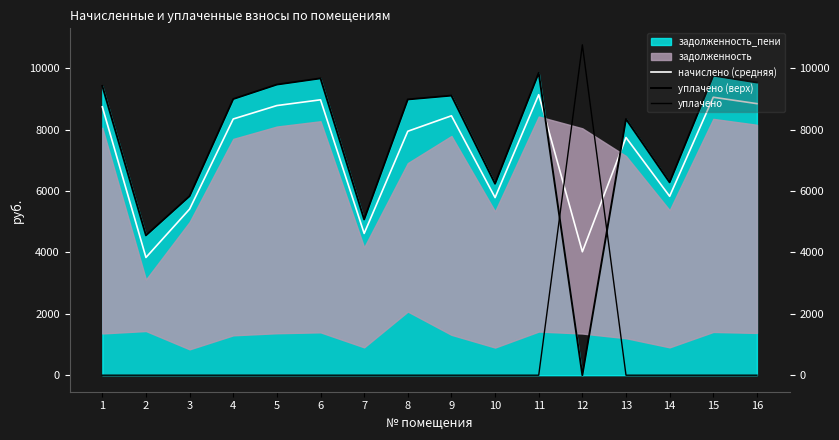

Which category has the lowest value across all series?

12